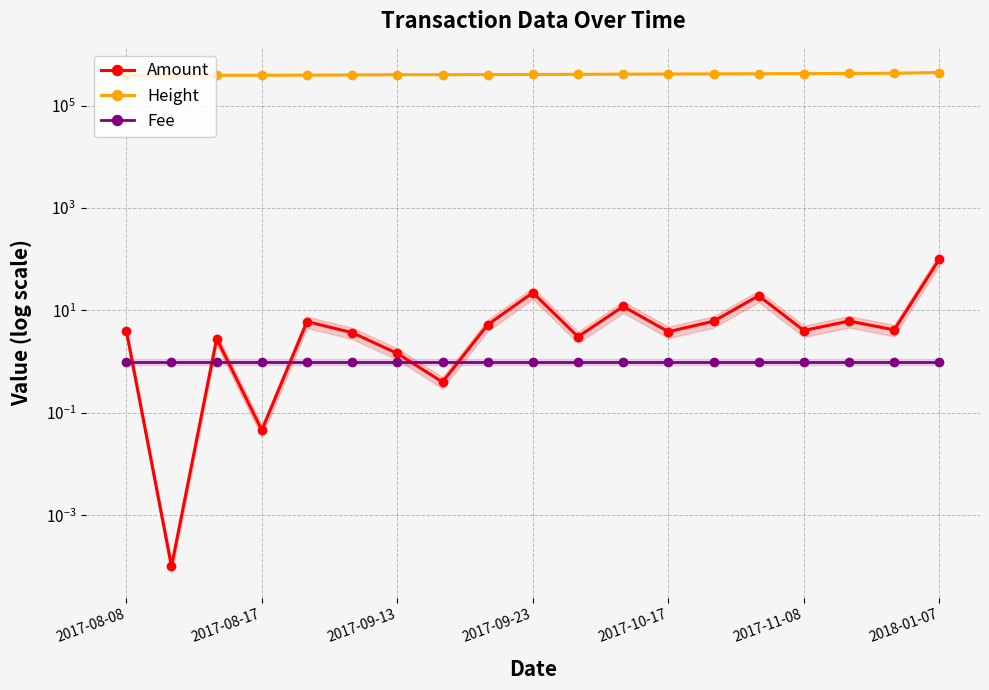

Reading left to right, extract all data points from this chart.

Amount: 4.0	0.0	2.8	0.0	6.1	3.7	1.4	0.4	5.3	22.2	3.1	12.0	3.8	6.2	19.4	4.0	6.2	4.2	101.0
Height: 390590.0	390724.0	393503.0	393529.0	395613.0	398143.0	403399.0	403633.0	404925.0	406985.0	409592.0	413119.0	415633.0	418157.0	420712.0	423231.0	425752.0	429962.0	444758.0
Fee: 1.0	1.0	1.0	1.0	1.0	1.0	1.0	1.0	1.0	1.0	1.0	1.0	1.0	1.0	1.0	1.0	1.0	1.0	1.0